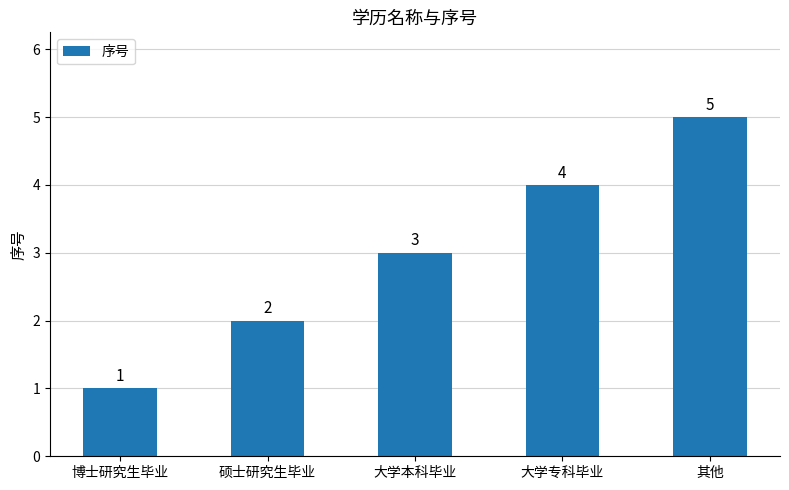

What value does the data have at 硕士研究生毕业?

2